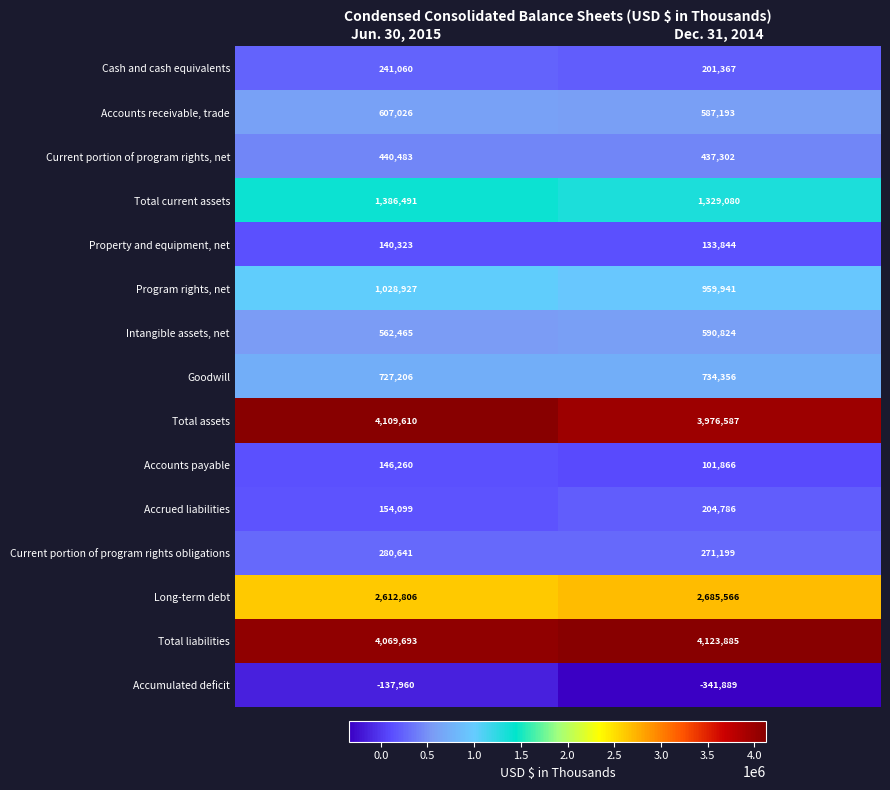

What is the total value across all series at Dec. 31, 2014?

15995907